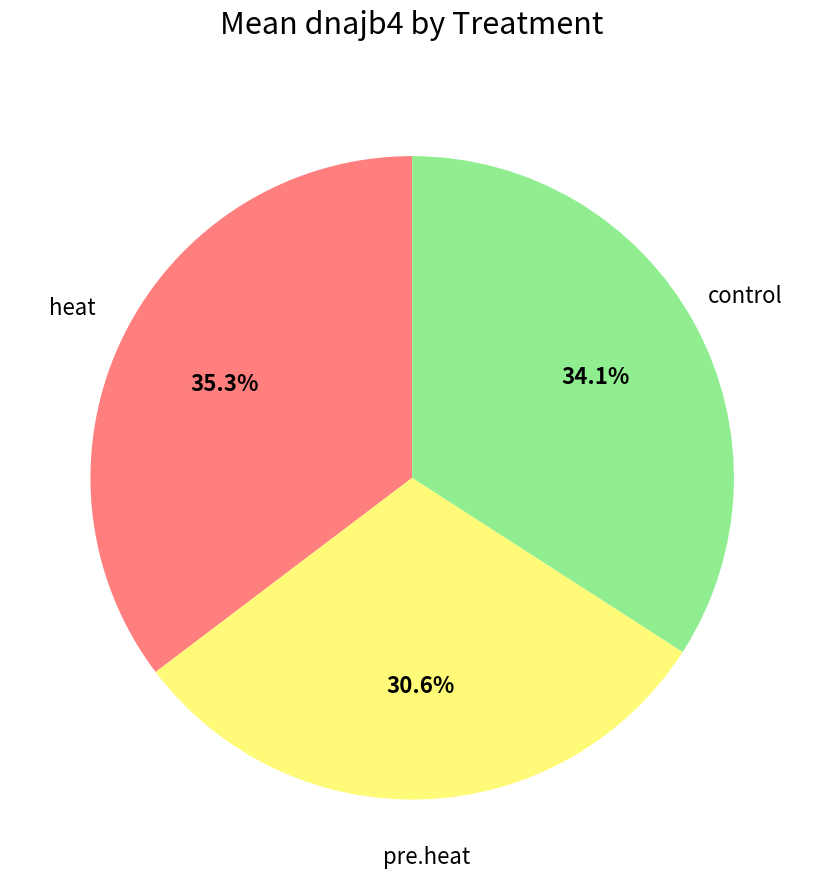

Does any single category account for the majority?

No